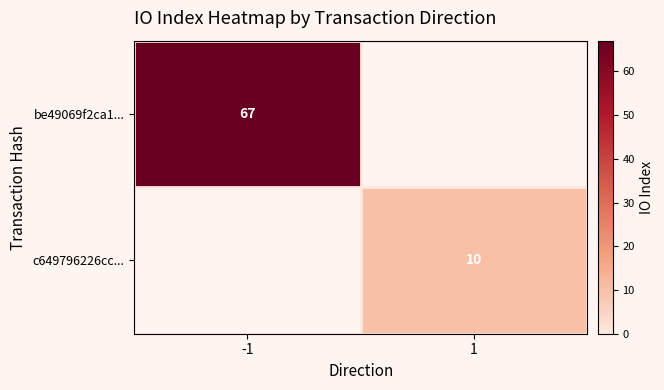

True or false: be49069f2ca1... has a value of 67 at -1.

True